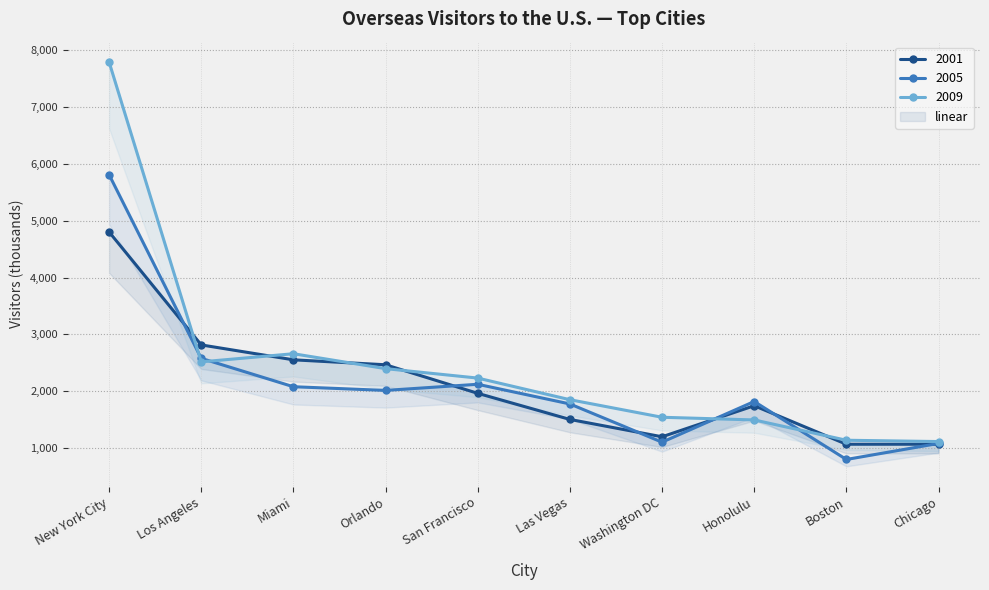

At which category is the sum across all series the highest?

New York City